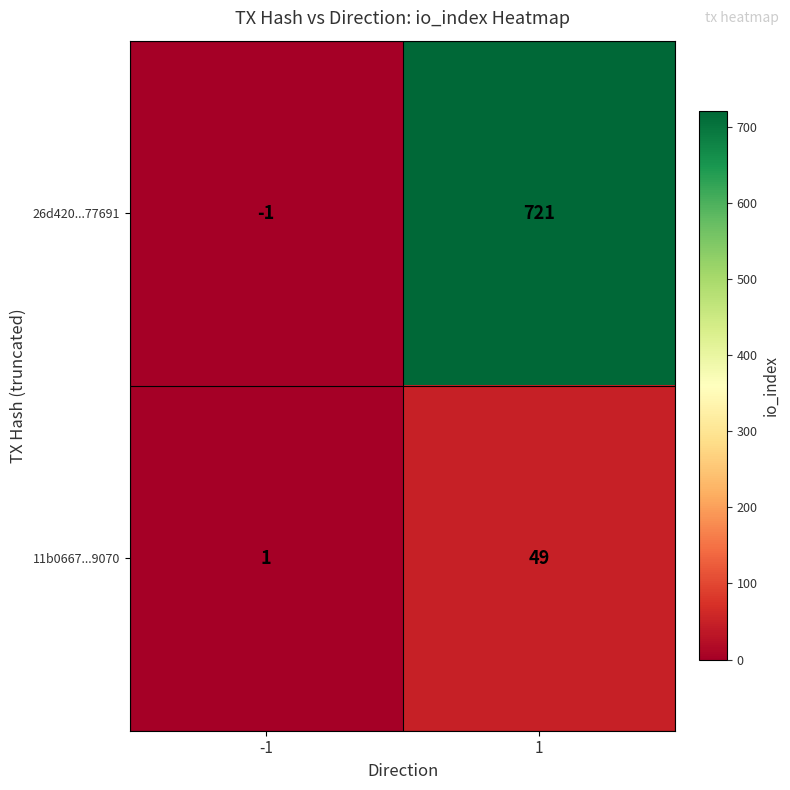

What is the sum of all 11b0667...9070 values?

50